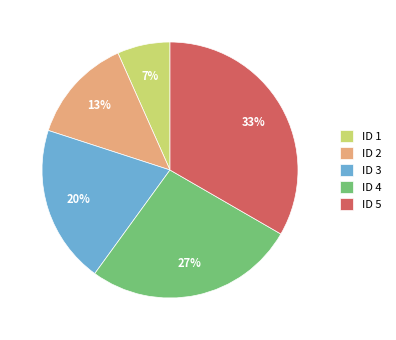

To the nearest percent, what percentage of the pie is ID 2?

13%